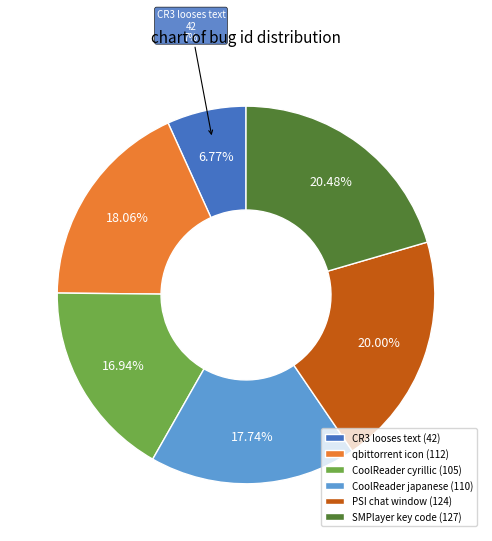

To the nearest percent, what is the difference between the CoolReader japanese and PSI chat window slice percentages?

2%